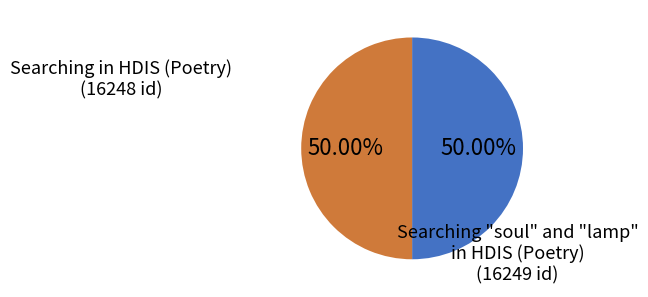

Which slice is the largest?

Searching "soul" and "lamp" in HDIS (Poetry)